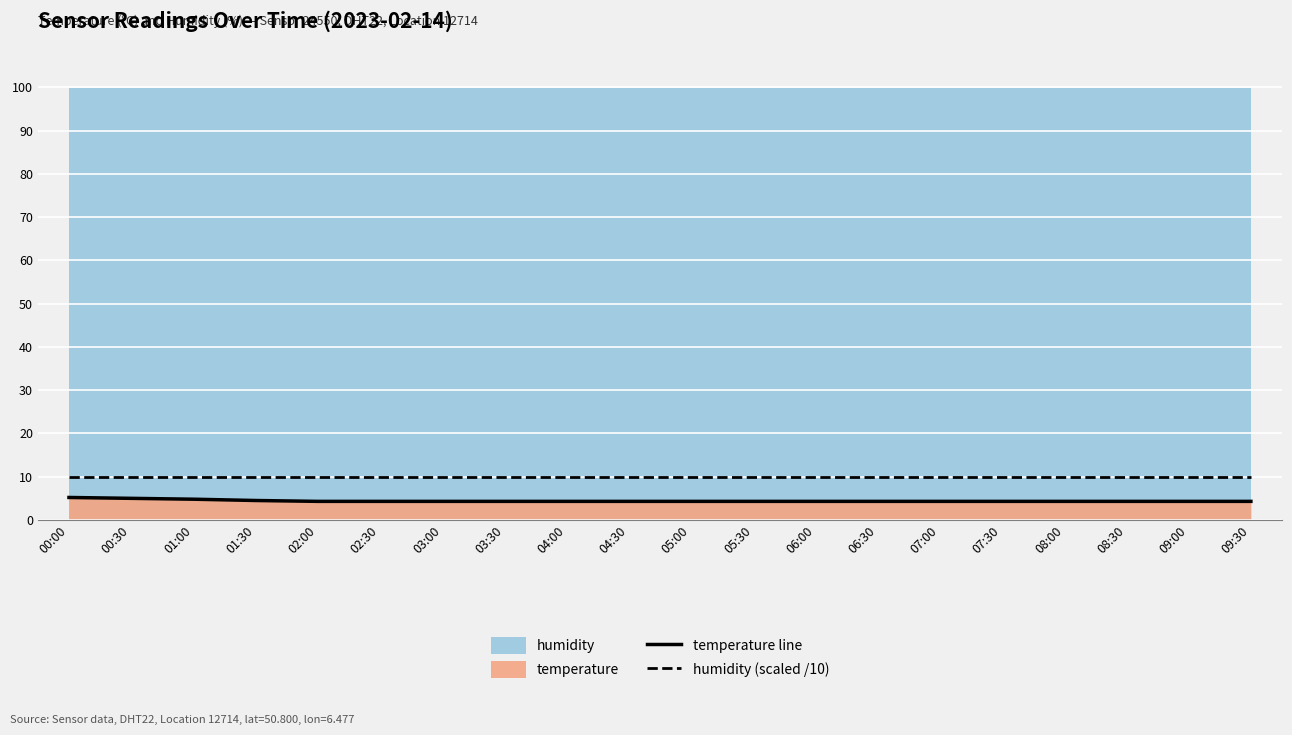

Reading right to left, what are all the values shown in this chart?

temperature line: 09:30=4.3	09:00=4.3	08:30=4.3	08:00=4.3	07:30=4.3	07:00=4.3	06:30=4.3	06:00=4.3	05:30=4.3	05:00=4.3	04:30=4.3	04:00=4.3	03:30=4.3	03:00=4.3	02:30=4.3	02:00=4.3	01:30=4.5	01:00=4.8	00:30=5.0	00:00=5.2
humidity (scaled /10): 09:30=10.0	09:00=10.0	08:30=10.0	08:00=10.0	07:30=10.0	07:00=10.0	06:30=10.0	06:00=10.0	05:30=10.0	05:00=10.0	04:30=10.0	04:00=10.0	03:30=10.0	03:00=10.0	02:30=10.0	02:00=10.0	01:30=10.0	01:00=10.0	00:30=10.0	00:00=10.0